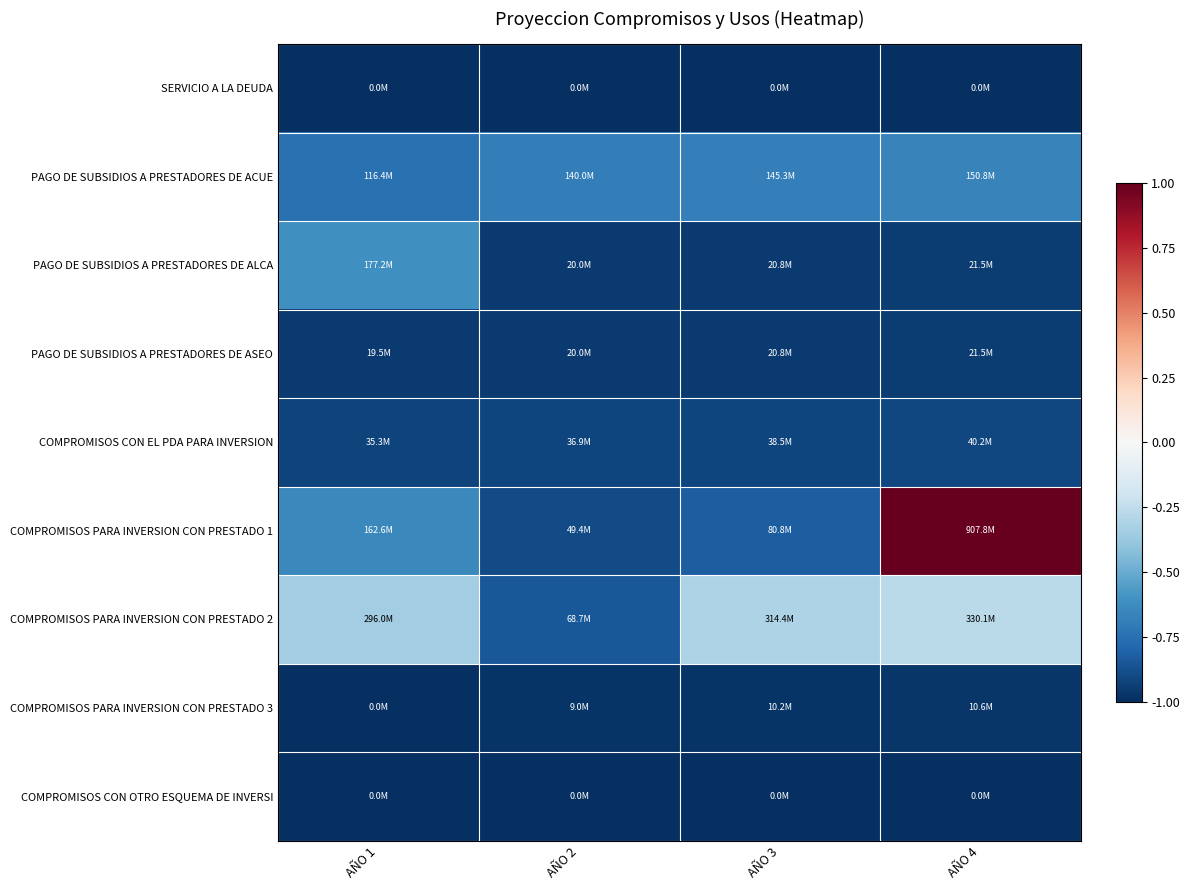

Rank the categories by PAGO DE SUBSIDIOS A PRESTADORES DE ASEO value from lowest to highest.

AÑO 1, AÑO 2, AÑO 3, AÑO 4